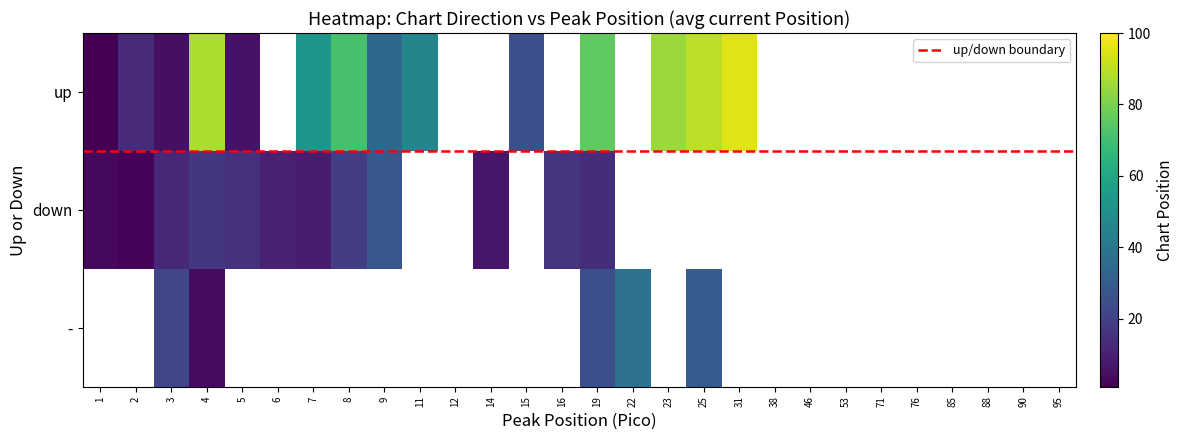

At which category is the sum across all series the highest?

25